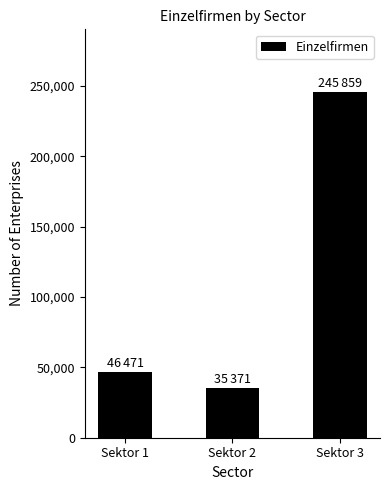

The value at Sektor 3 is 245859. True or false?

True